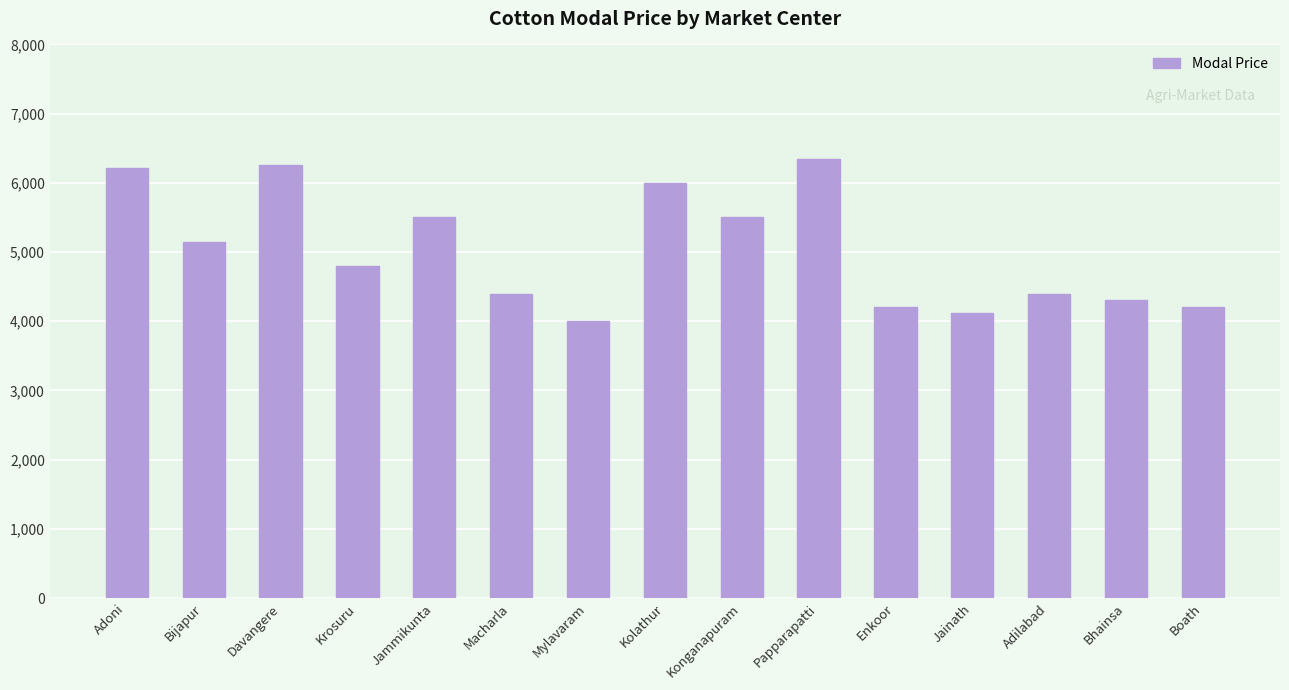

Is it true that the value at Bhainsa is 6509?

False